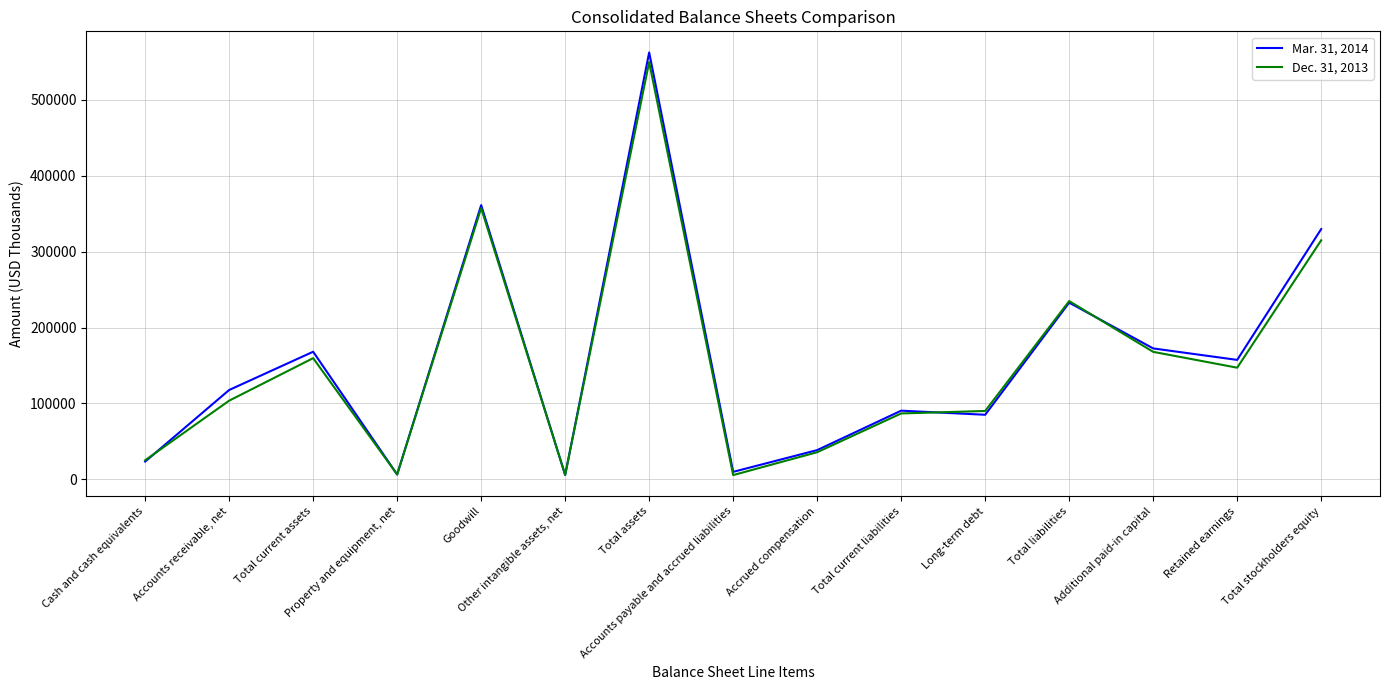

What is the greatest value displayed?

562544